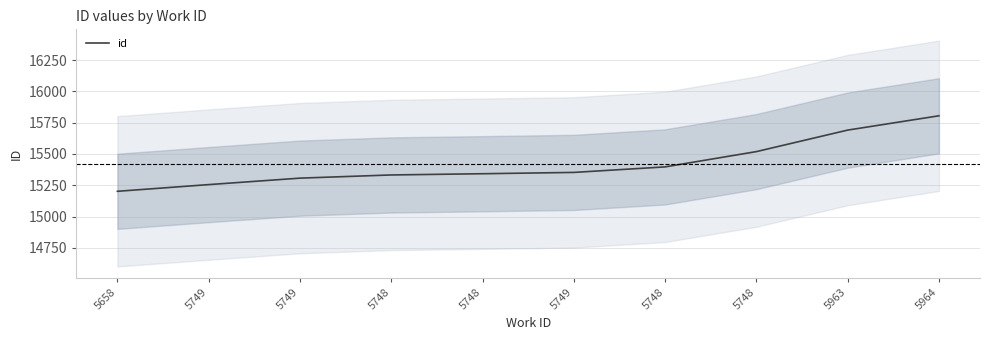

What is the label of the 3rd point from the right?

5748